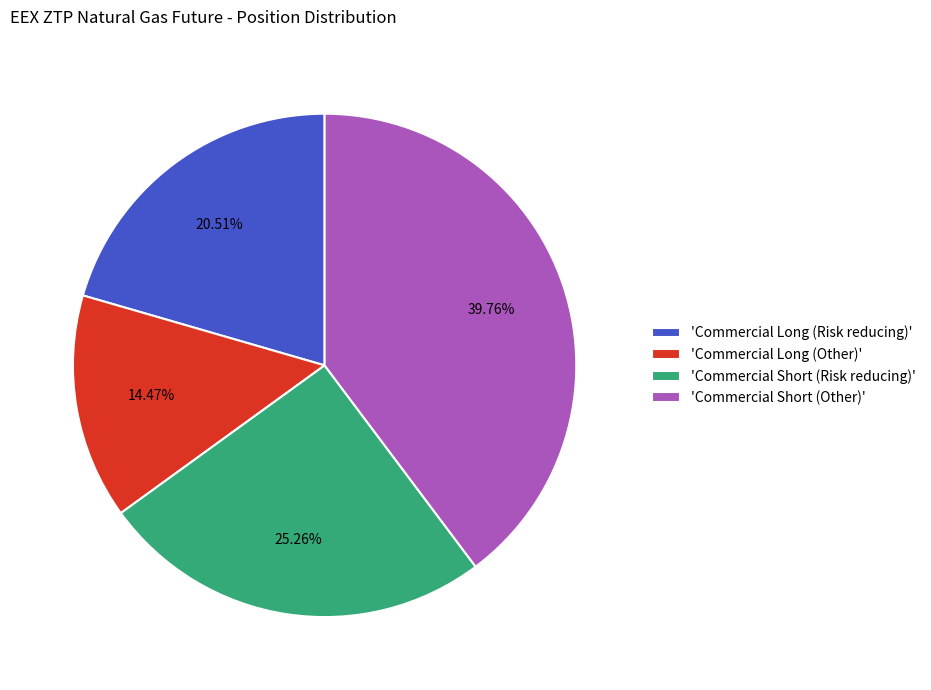

Is the sum of 'Commercial Short (Risk reducing)' and 'Commercial Long (Other)' greater than half?

No